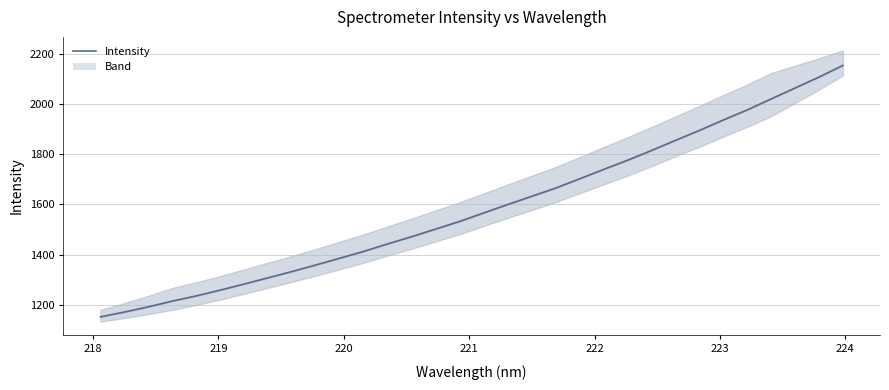

Is this an area chart (filled region under the line)?

No